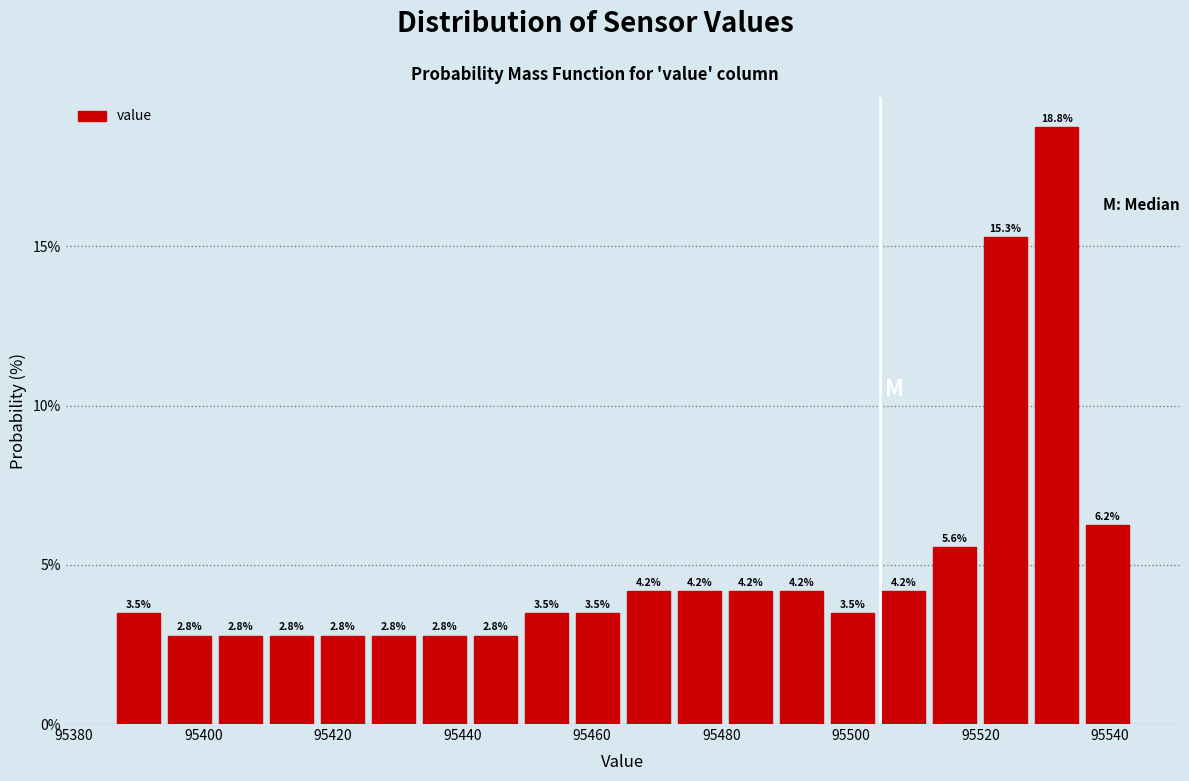

Read against the x-axis, roughly where is the centre of the tallest bar?

95532